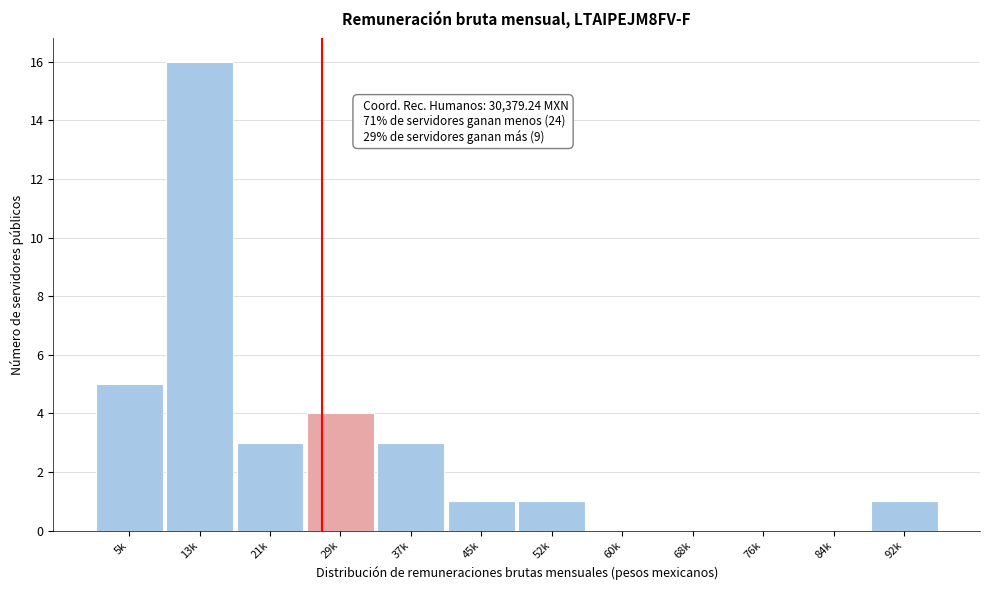

Reading left to right, list all the values displayed in this chart.

5k=5	13k=16	21k=3	29k=4	37k=3	45k=1	52k=1	60k=0	68k=0	76k=0	84k=0	92k=1